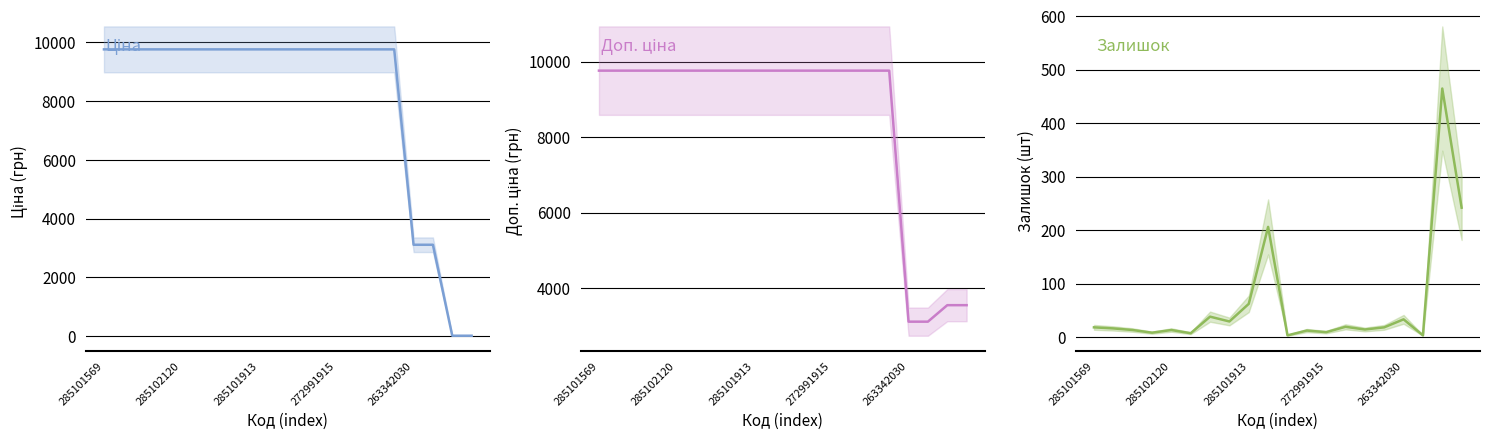

How many values in the Залишок series exceed 18?

8